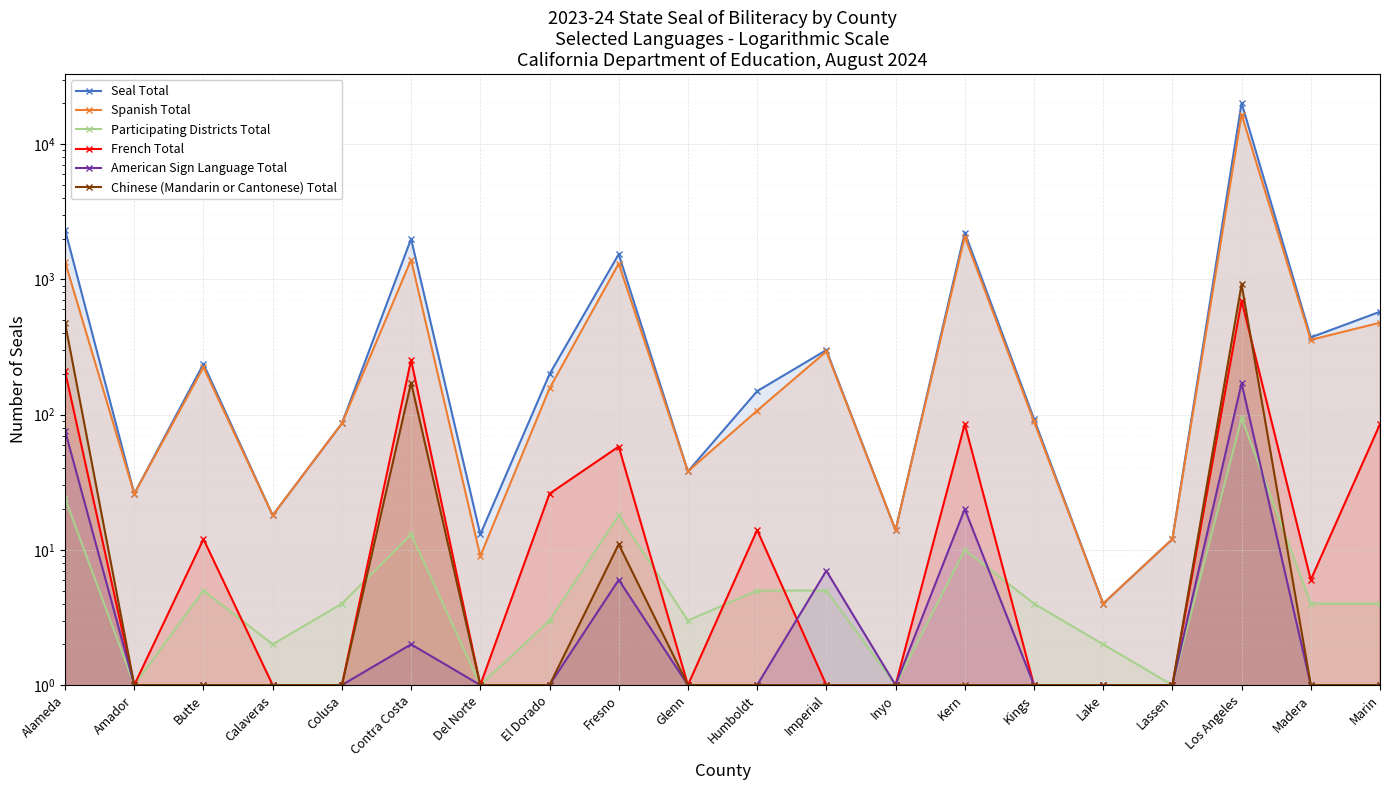

At how many categories does at least one series exceed 14435?

1